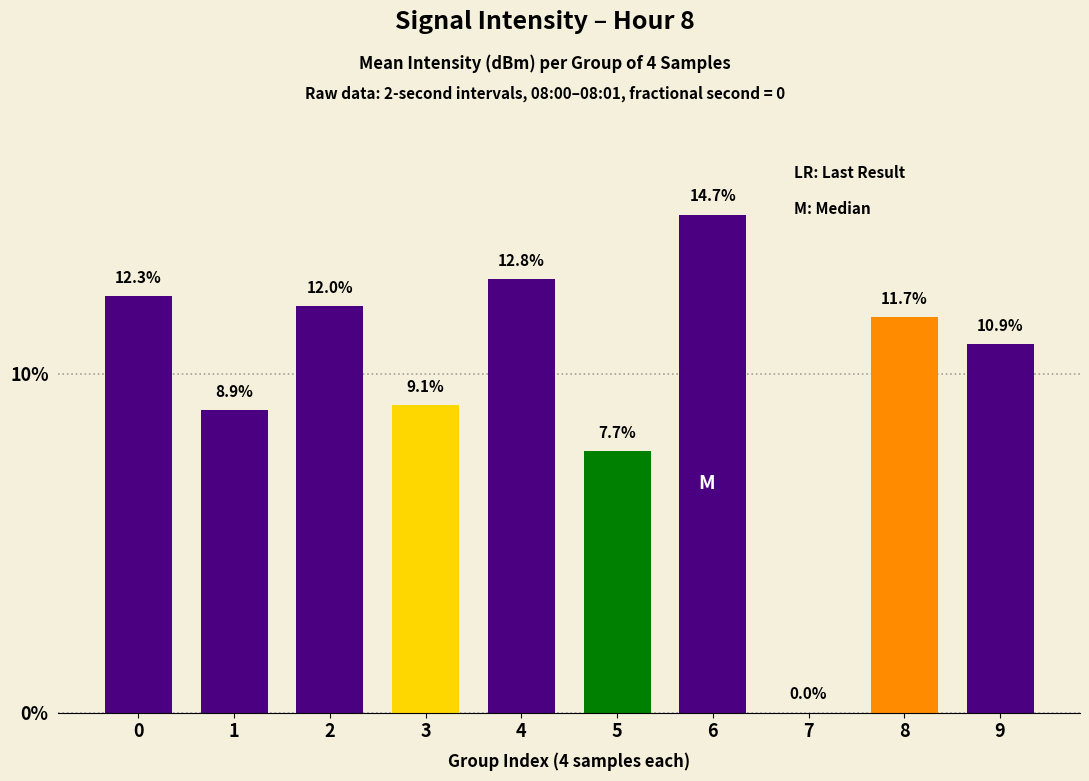

What is the change in value from 1 to 8?

+2.8